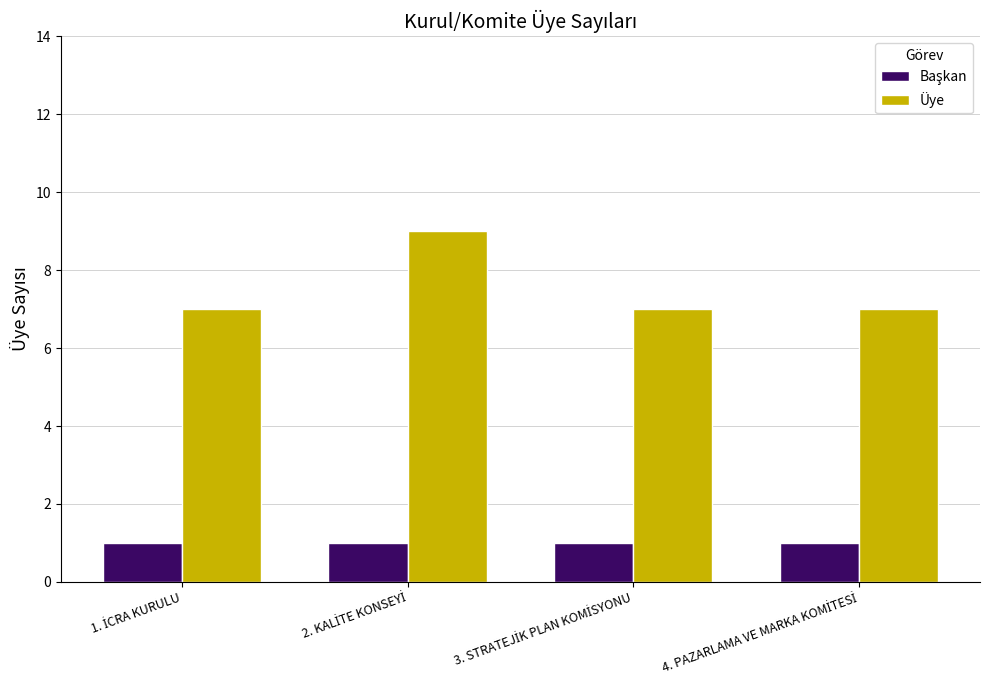

What is the minimum value for Üye?

7